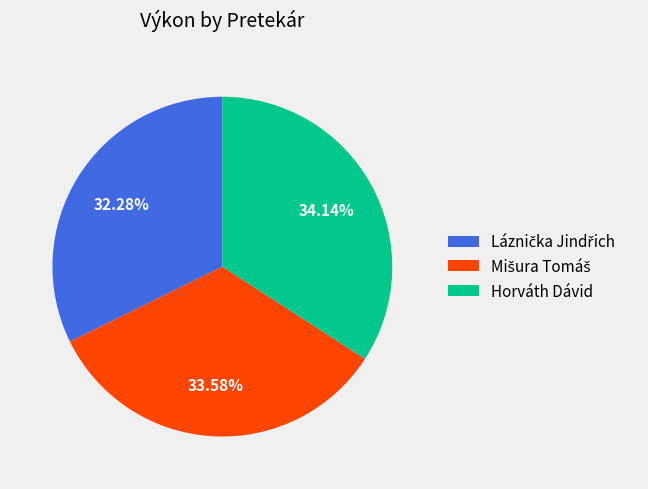

Is there any slice that represents more than half of the pie?

No